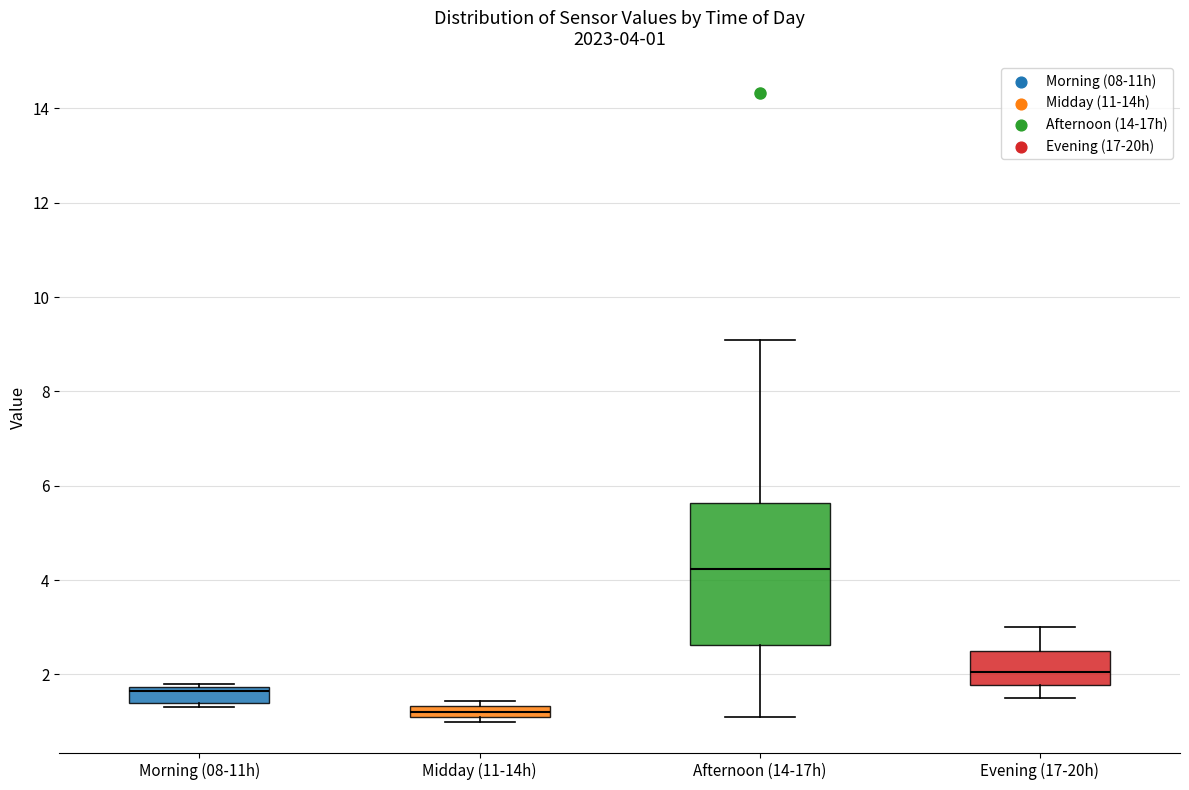

Which box has the highest median line?

Afternoon (14-17h)